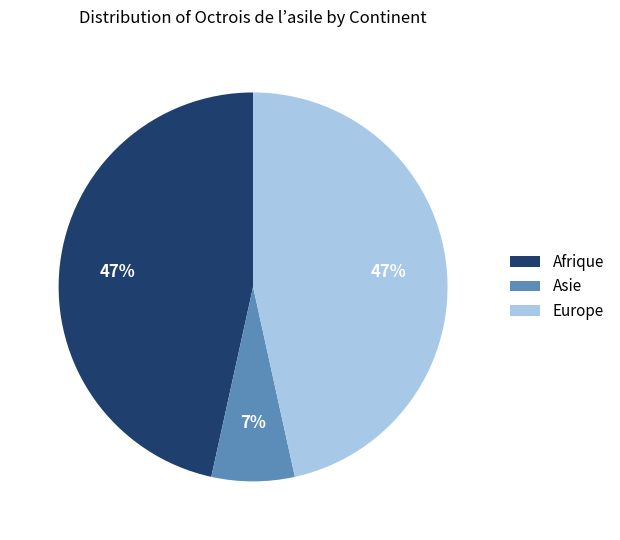

Approximately how many times larger is the value at Europe compared to Afrique?

1.0